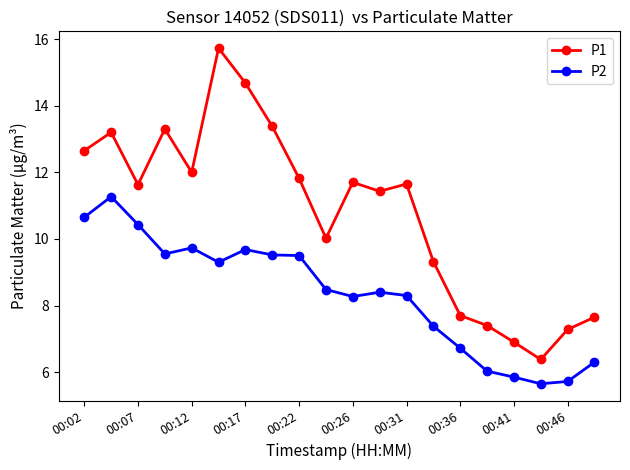

Which series has the widest spread of values?

P1